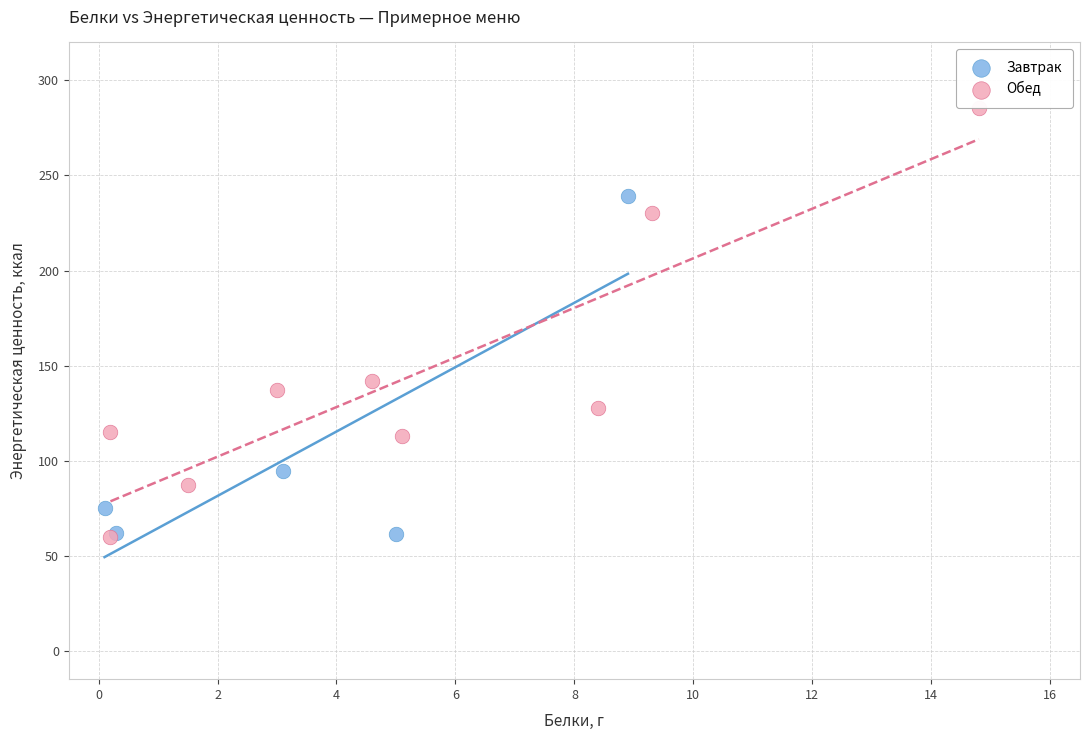

Which series has the largest Y range (max minus min)?

Обед